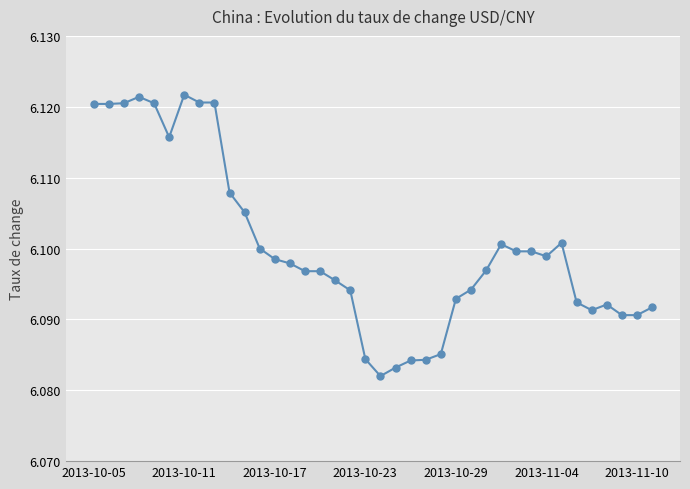

True or false: there are more than 2 points higher than both neighbors.

True